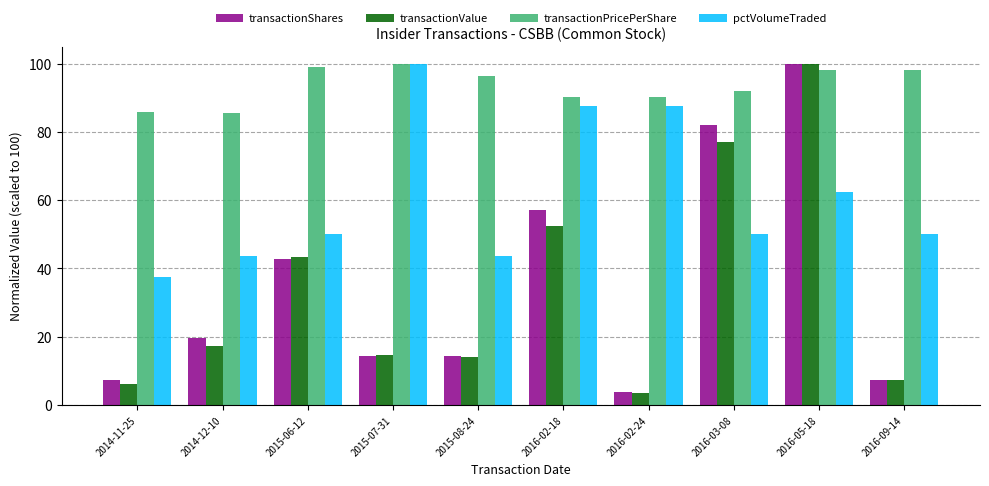

At which label is transactionValue closest to 51?

2016-02-18